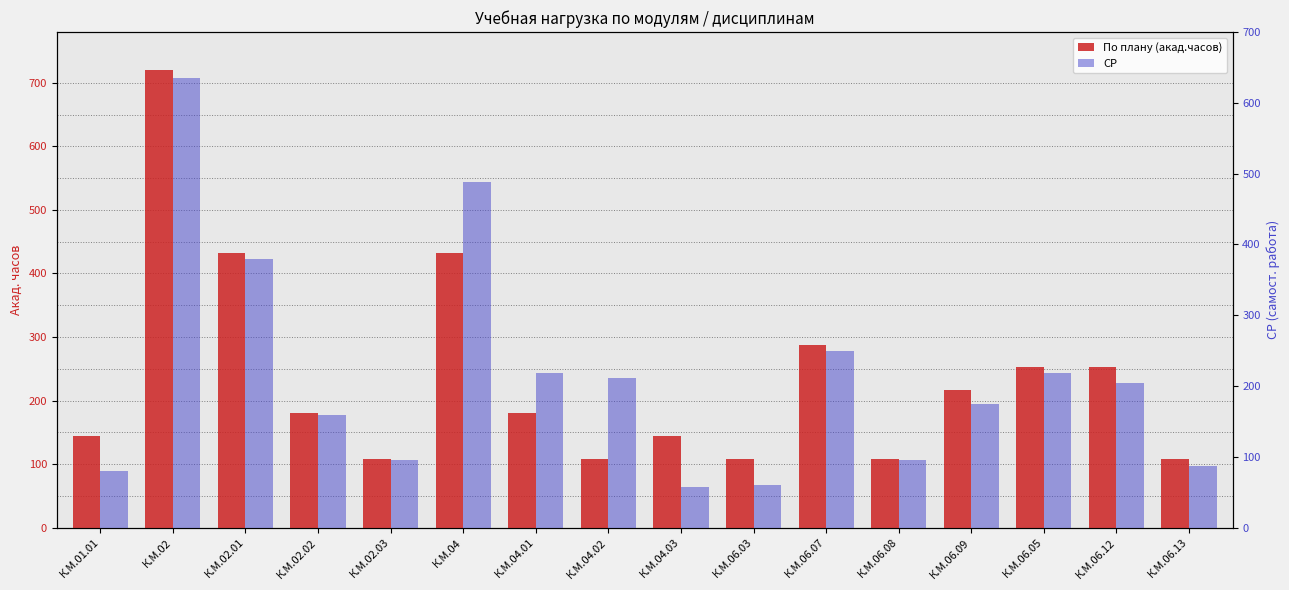

Does the chart contain stacked bars?

No